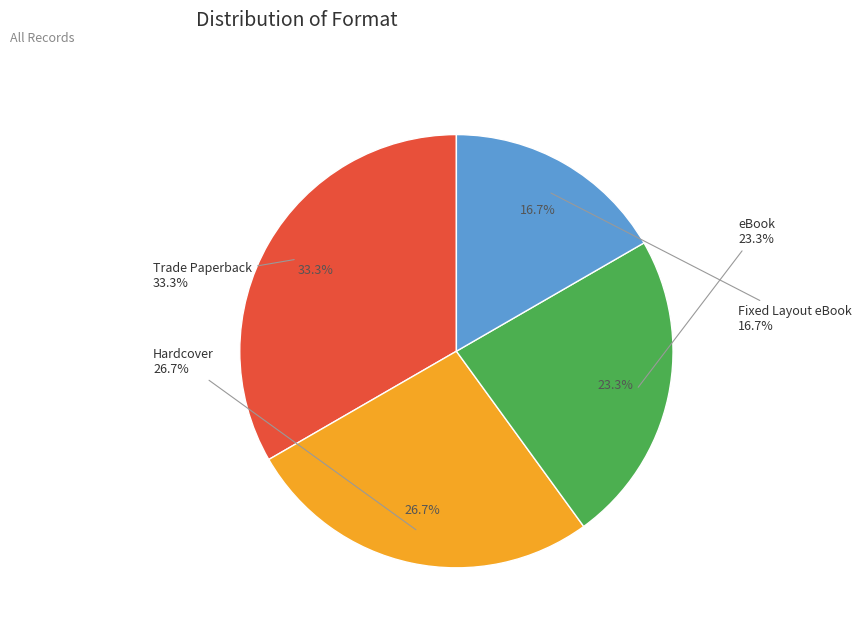

Is it true that eBook is 23% of the pie?

True